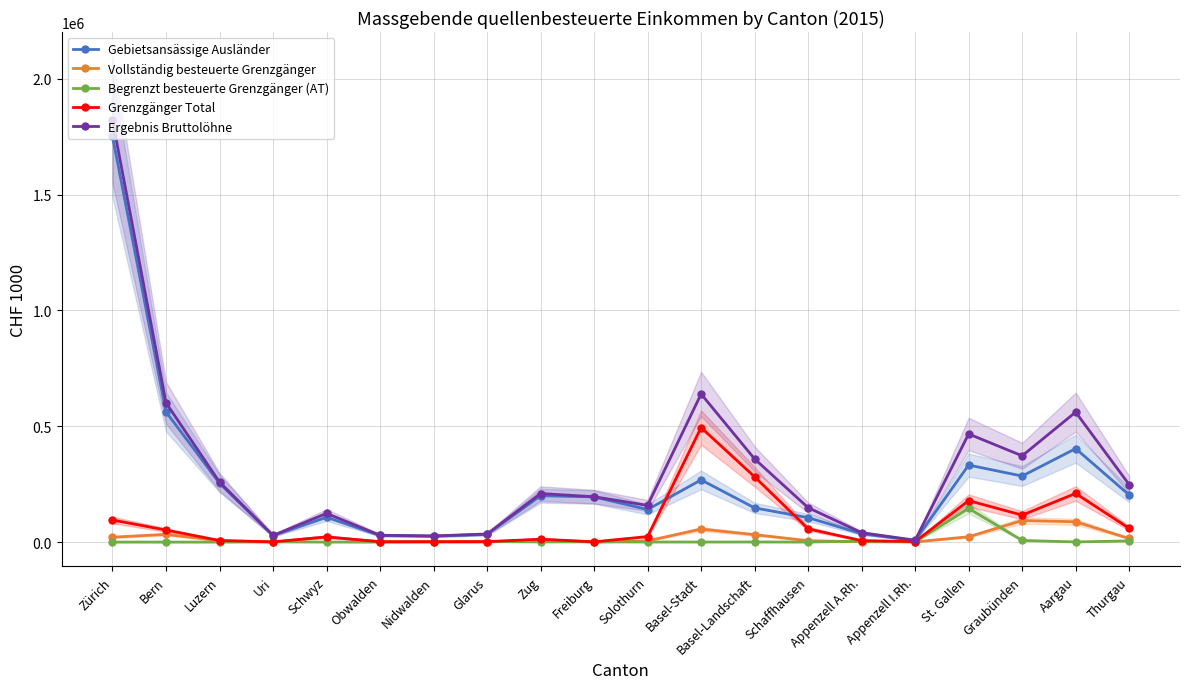

Where does the Vollständig besteuerte Grenzgänger series first go above 11102?

Zürich